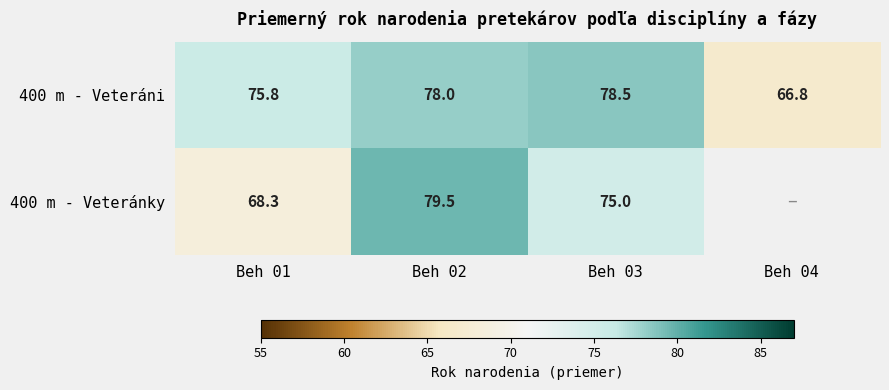

Is the value of 400 m - Veteránky at Beh 03 greater than the value of 400 m - Veteráni at Beh 03?

No